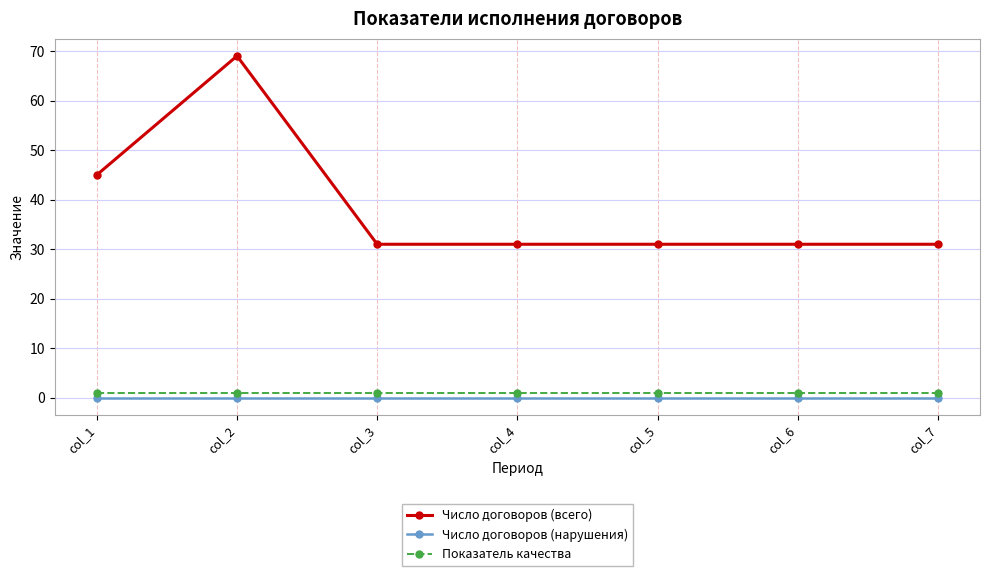

At col_5, list the series in order from largest to smallest.

Число договоров (всего), Показатель качества, Число договоров (нарушения)